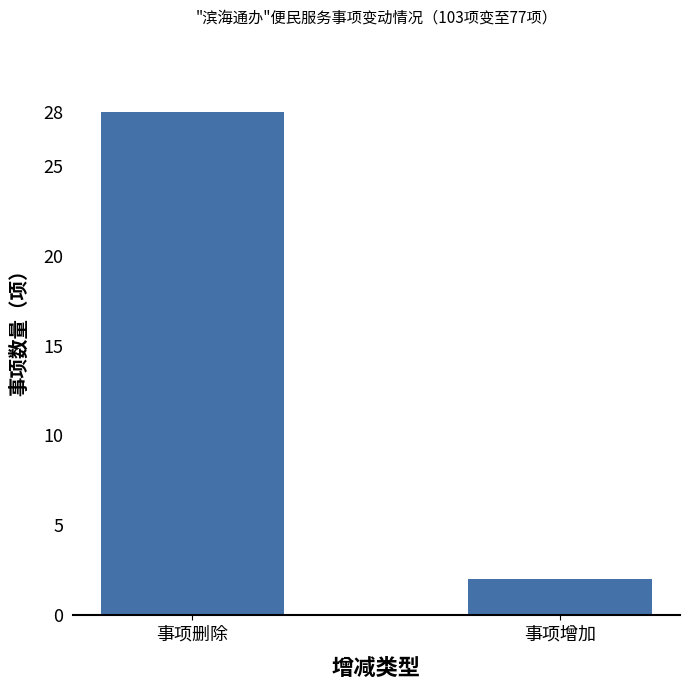

At which category does the chart reach its minimum across all series?

事项增加